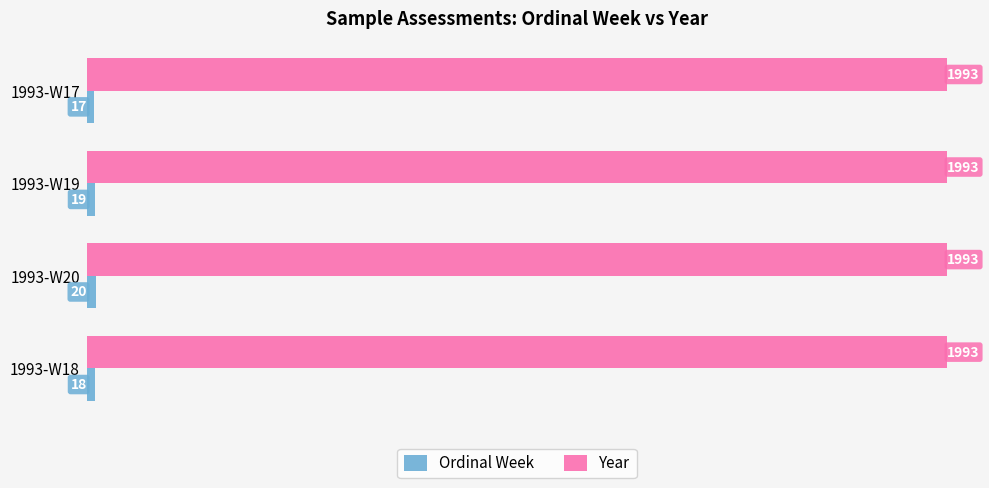

The Year series shows 1993 at 1993-W20. True or false?

True